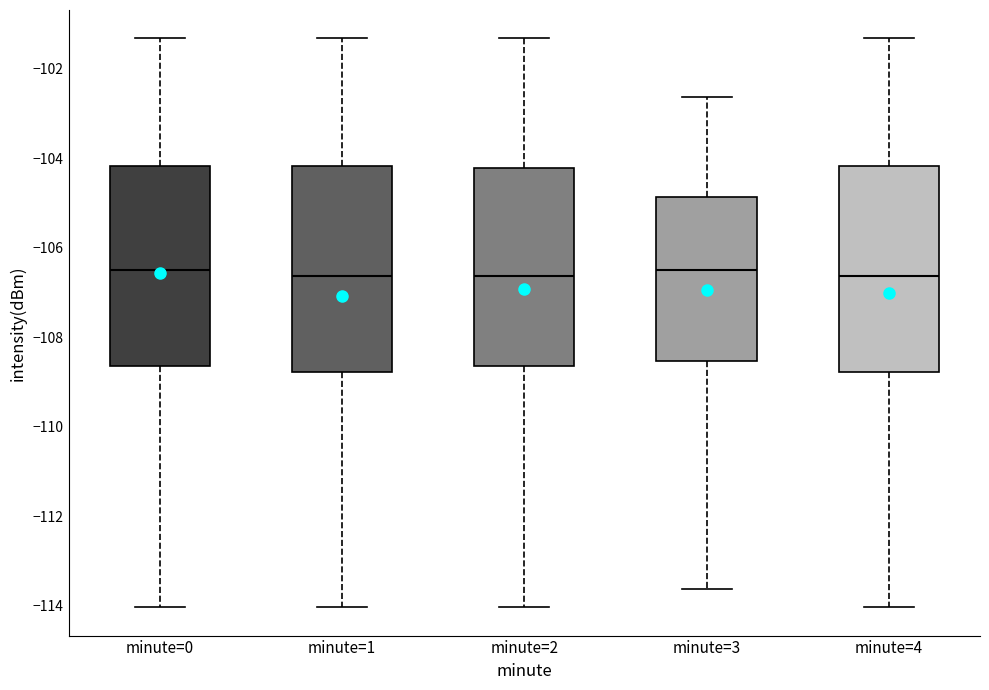

Reading left to right, transcribe this box plot: for each box, give where its median line is, the range the box spans, and where its two whiskers end, as read against the y-axis. The values are not printed on the chart, so give them approximately, as read against the axis.

minute=0: median -106.4, box -108.6 to -104.2, whiskers -114.0 to -101.4
minute=1: median -106.6, box -108.8 to -104.2, whiskers -114.0 to -101.4
minute=2: median -106.6, box -108.6 to -104.2, whiskers -114.0 to -101.4
minute=3: median -106.4, box -108.6 to -104.8, whiskers -113.6 to -102.6
minute=4: median -106.6, box -108.8 to -104.2, whiskers -114.0 to -101.4